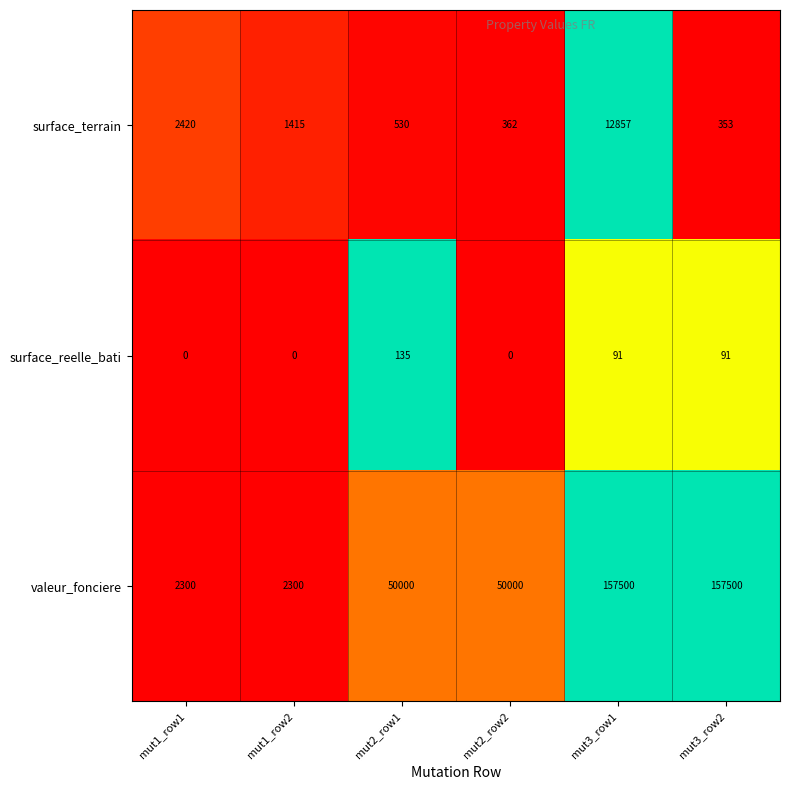

The surface_terrain series shows 2420 at mut1_row1. True or false?

True